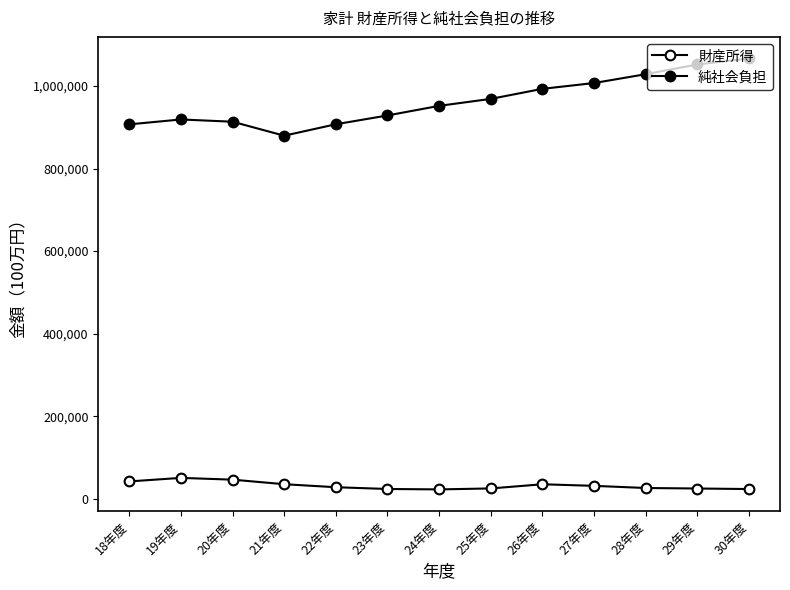

Where is the first local maximum for 純社会負担?

19年度